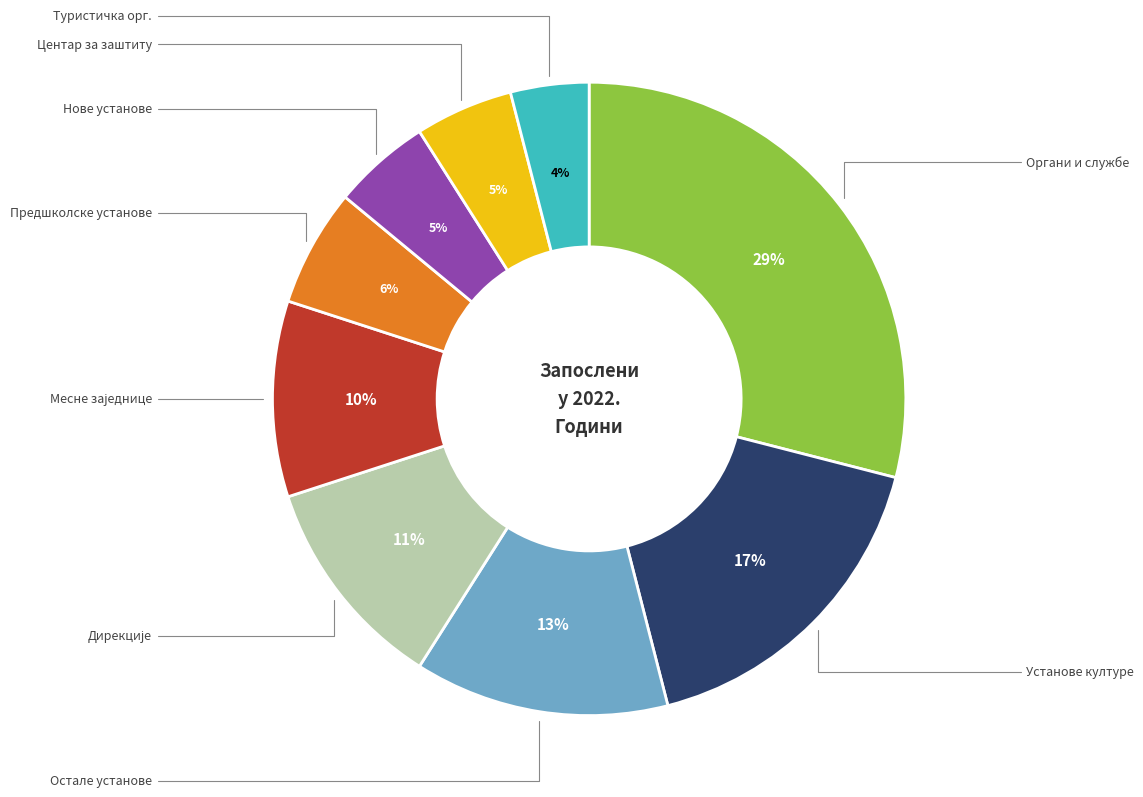

Does any single category account for the majority?

No